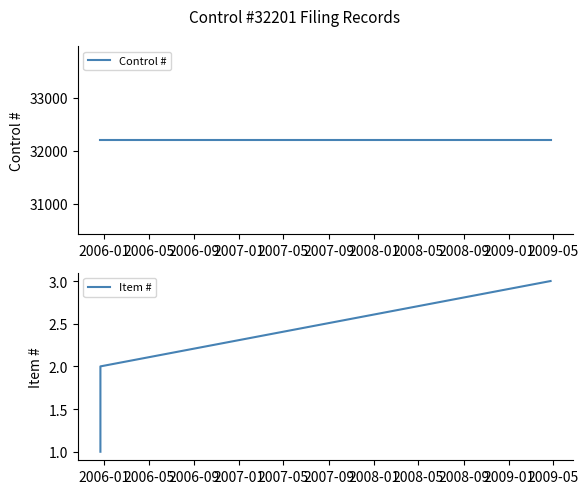

List the series in order of their overall mean, lowest first.

Item #, Control #